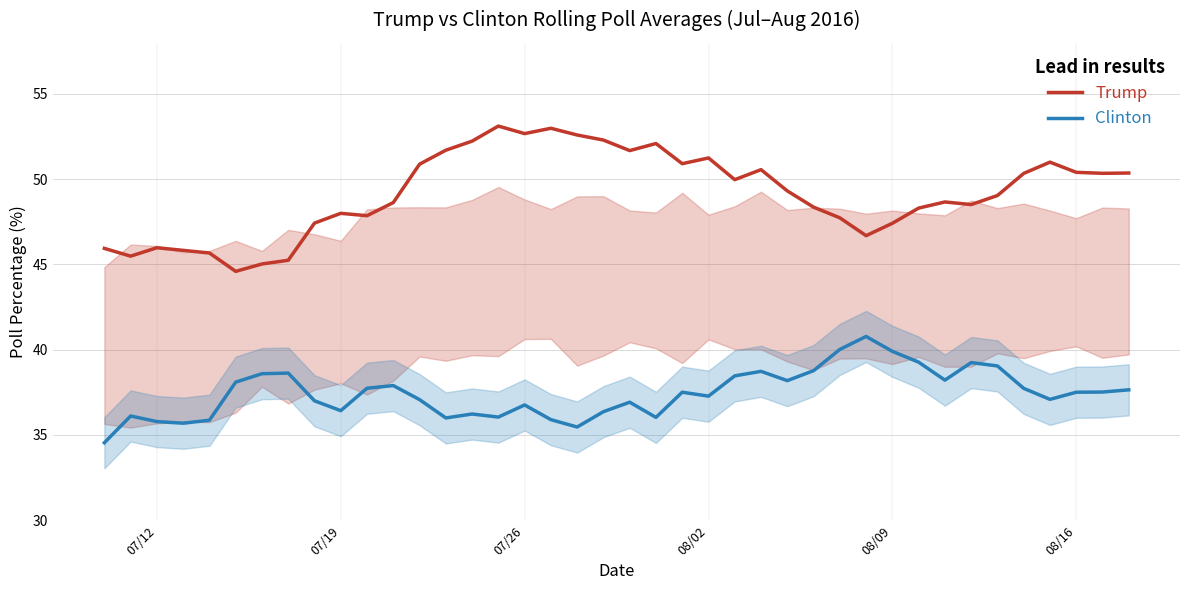

What is the greatest value displayed?

53.1